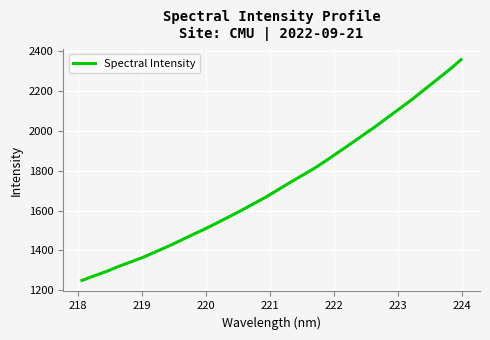

What is the difference between the maximum and minimum values?

1108.4